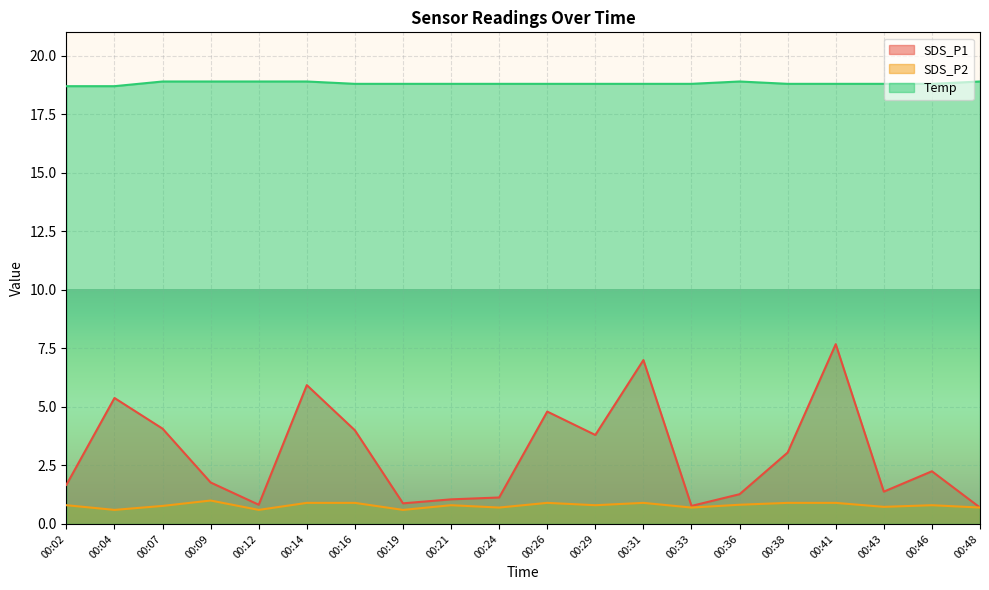

What is the value of the Temp point at the 14th from the left?

18.8